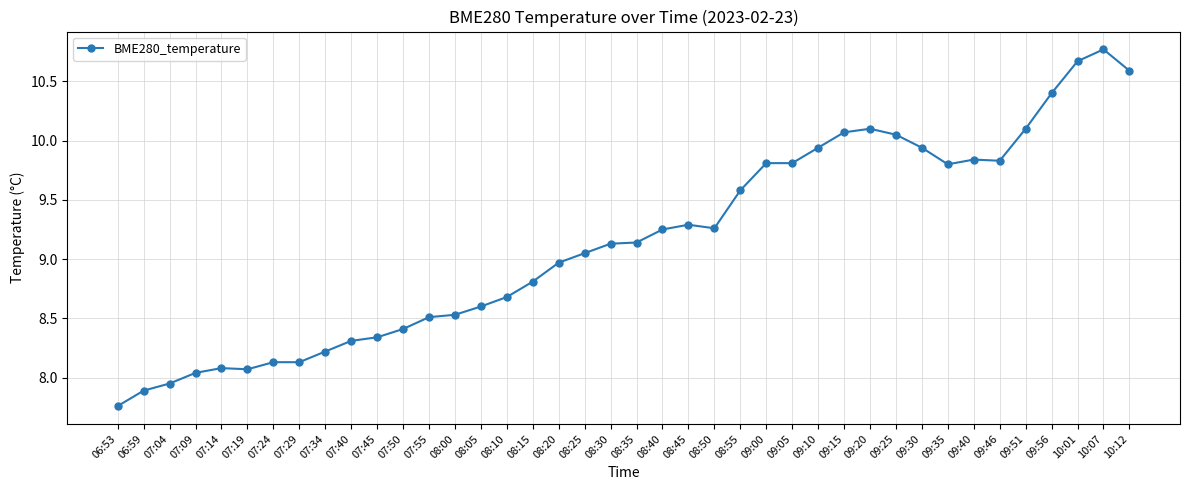

Is this an area chart (filled region under the line)?

No